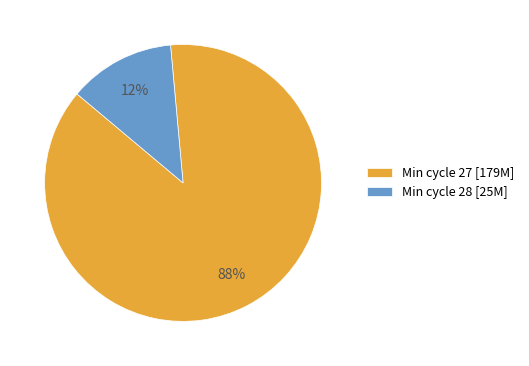

To the nearest percent, what portion does Min cycle 27 [179M] represent?

88%